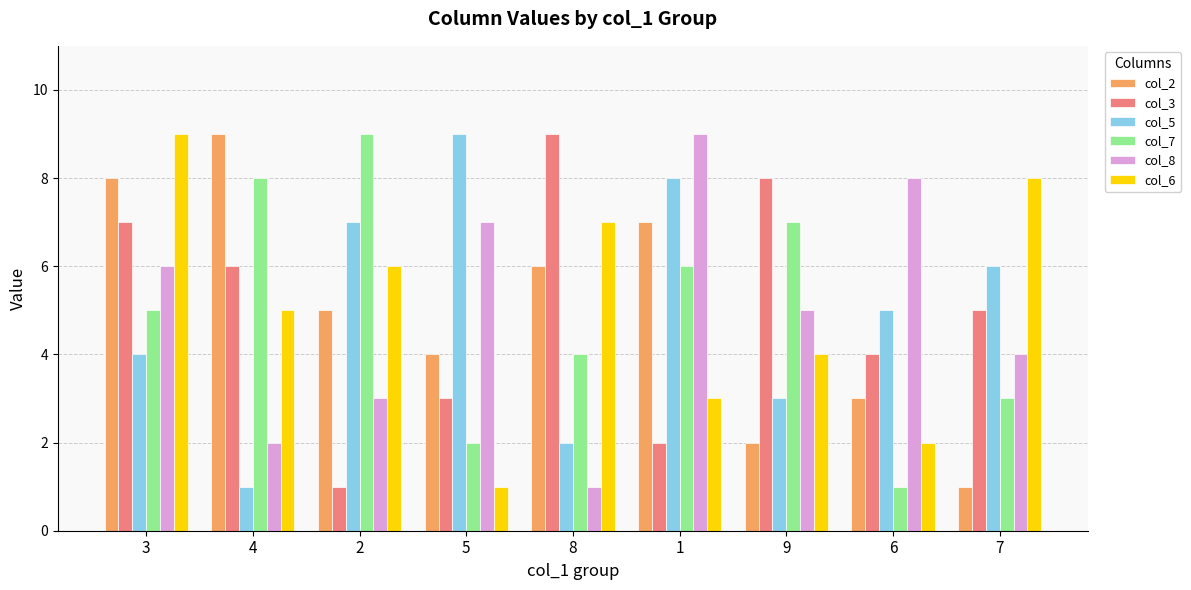

True or false: col_6 has a value of 12 at 3.

False